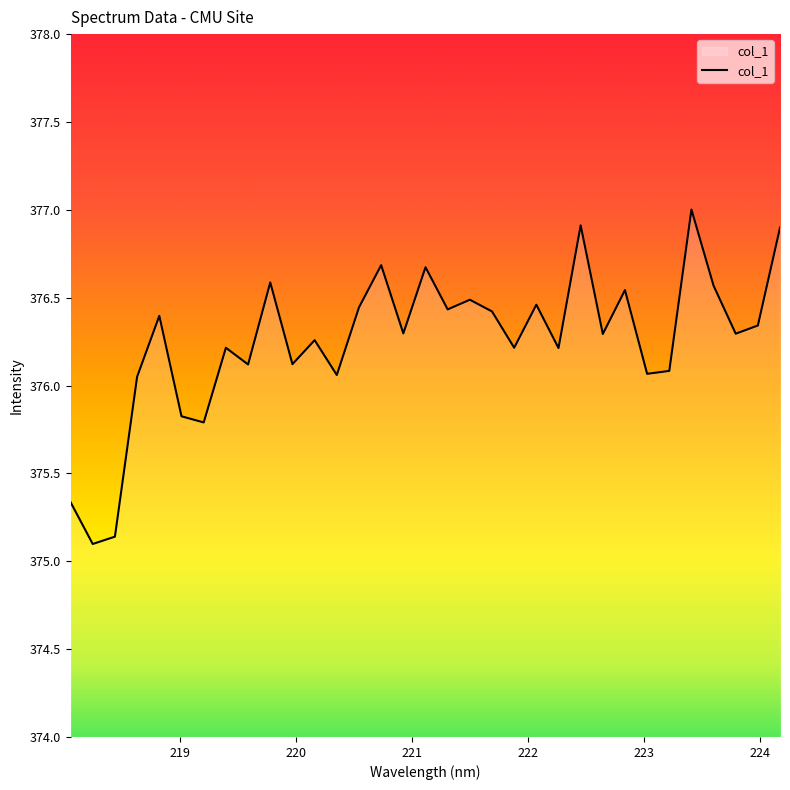

What is the greatest value displayed?

377.0